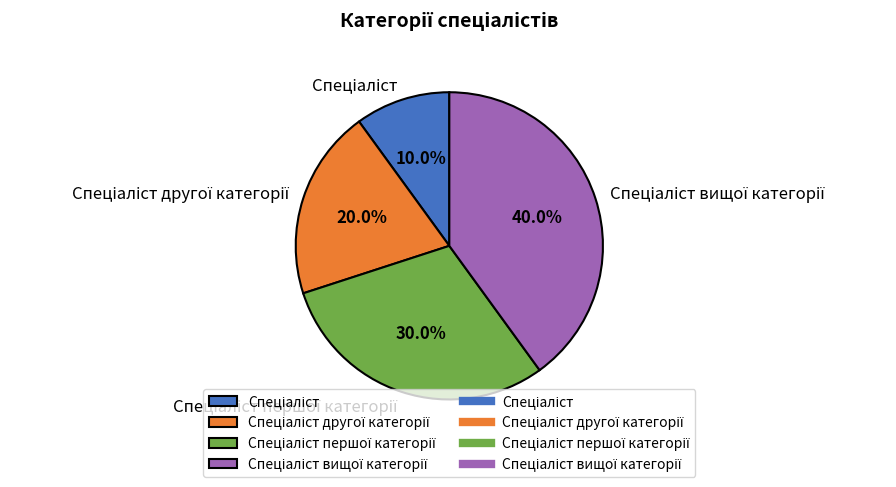

Is there any slice that represents more than half of the pie?

No